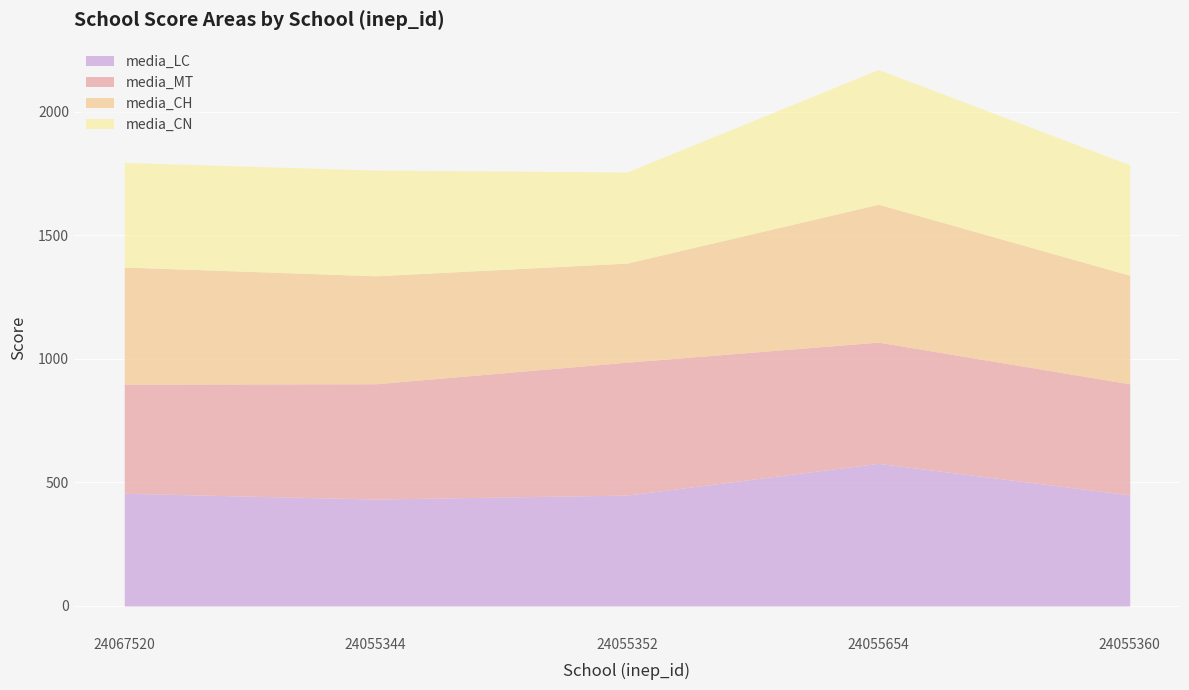

The value of media_CH at 24055654 is 558.2. True or false?

True